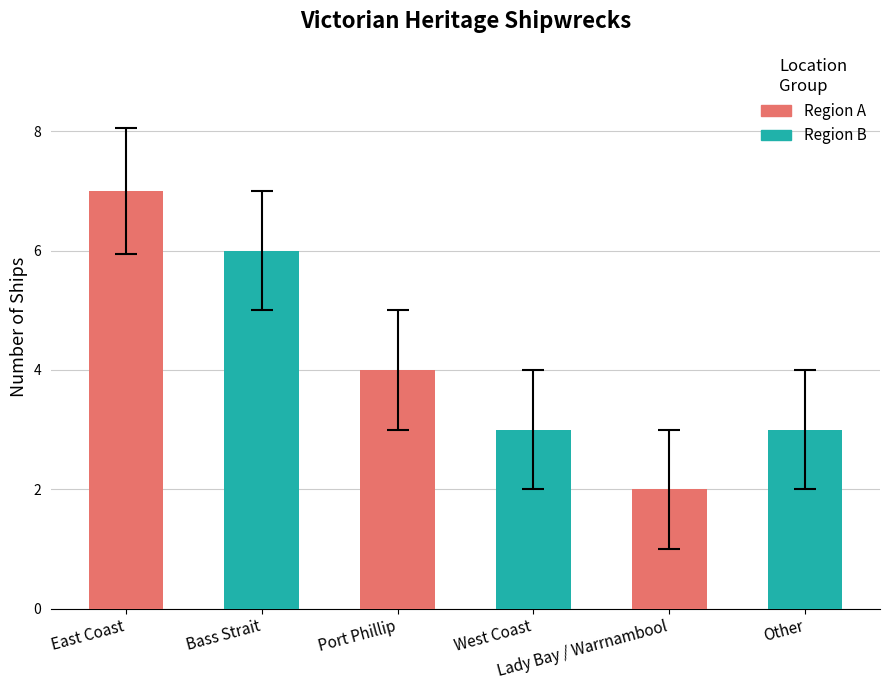

What is the label of the 6th bar from the left?

Other